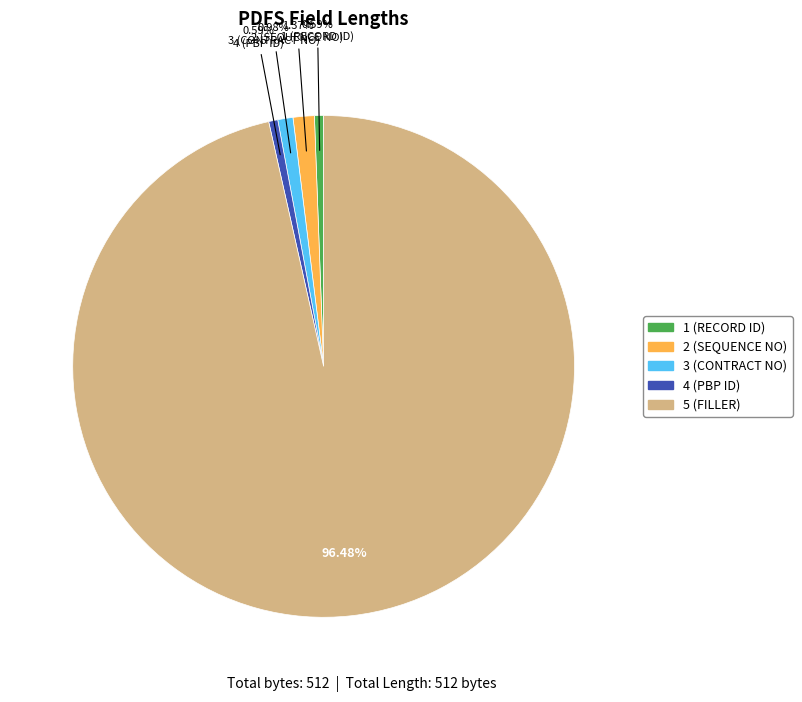

What percentage is the 5 (FILLER) slice, to the nearest percent?

96%